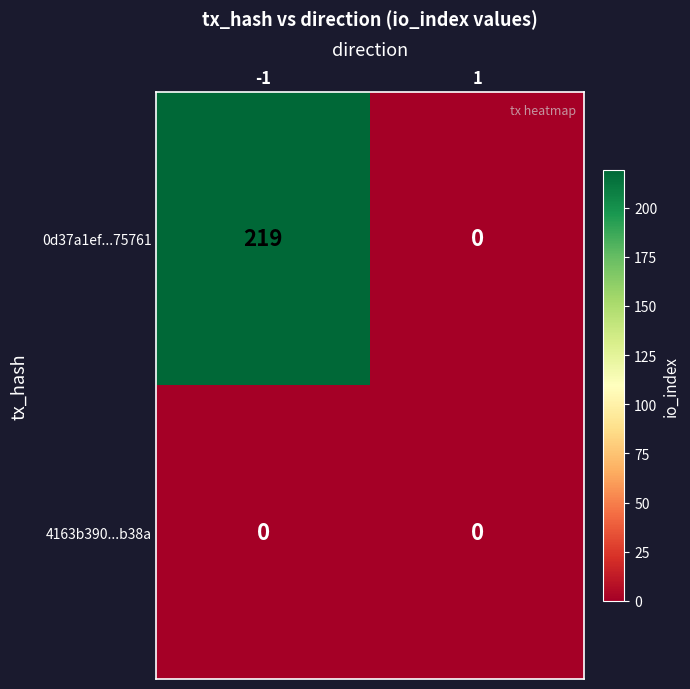

List the series in order of their peak value, highest first.

0d37a1ef...75761, 4163b390...b38a